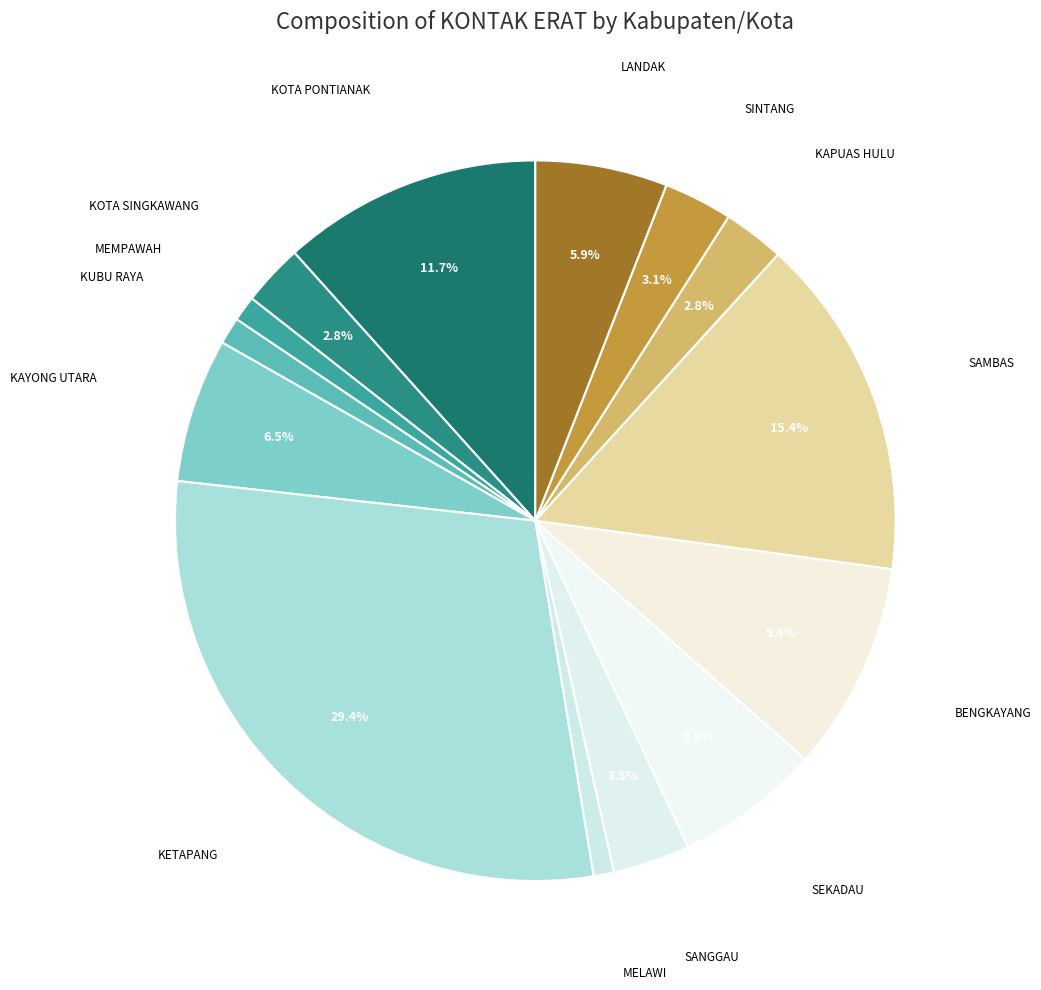

Combined, do SINTANG and KETAPANG account for over 50%?

No